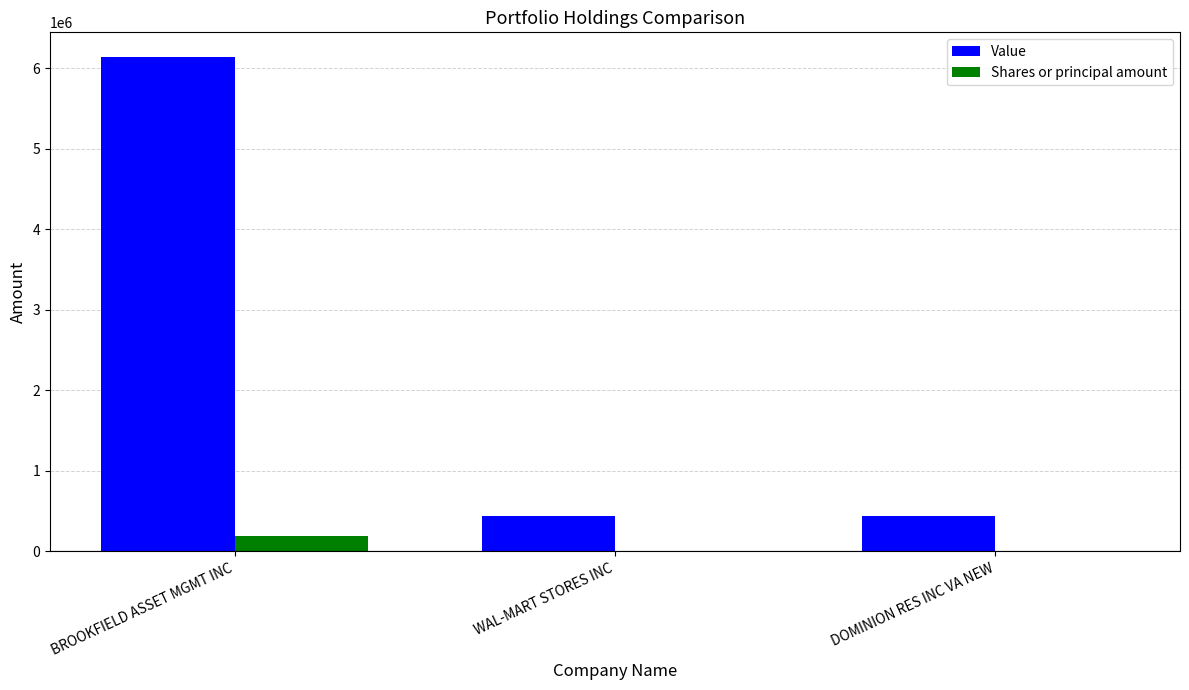

Is the value of Value at DOMINION RES INC VA NEW greater than the value of Shares or principal amount at WAL-MART STORES INC?

Yes